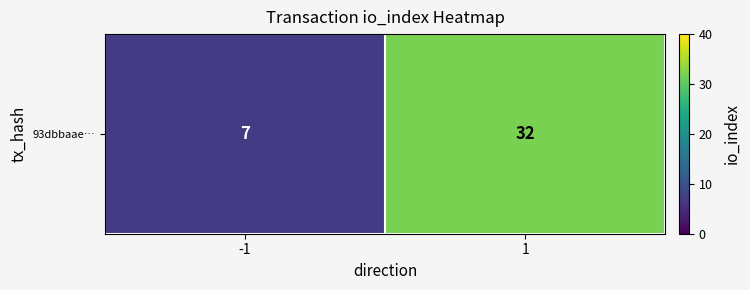

What is the smallest value displayed?

7